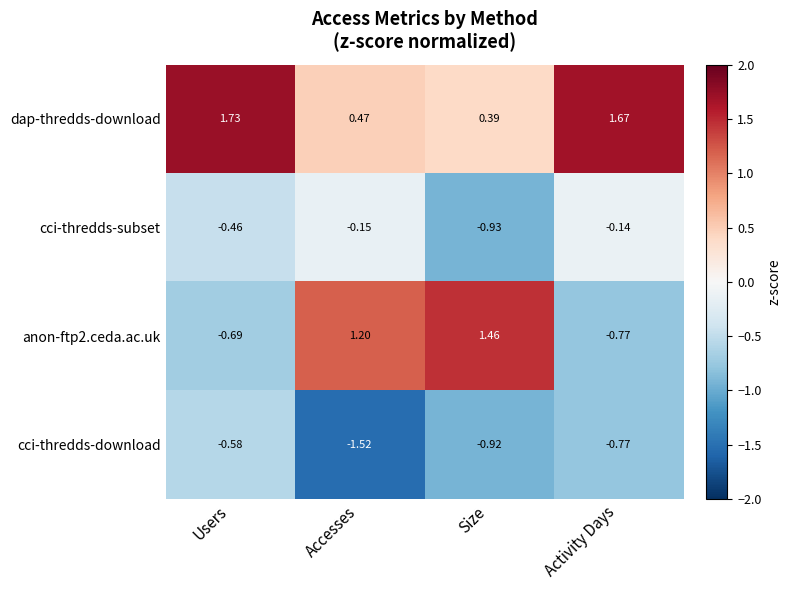

Where is cci-thredds-download nearest to the value -1?

Size